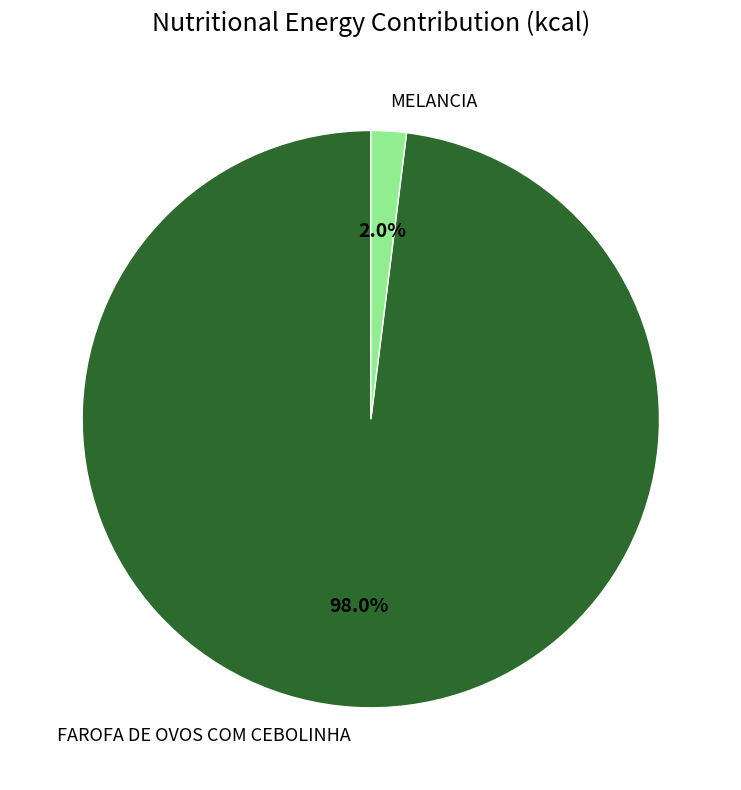

Which slice is the largest?

FAROFA DE OVOS COM CEBOLINHA